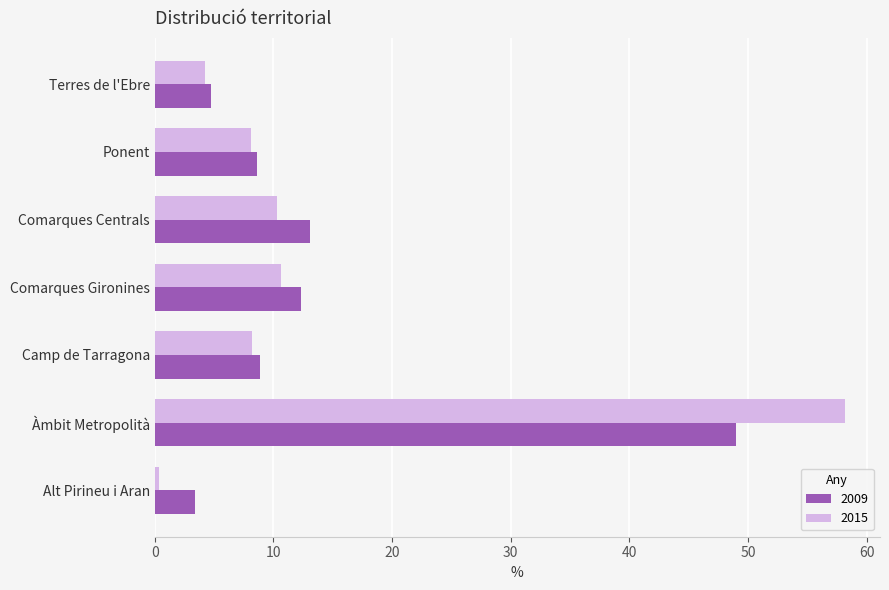

What is the approximate value of 2009 at Camp de Tarragona?

8.9